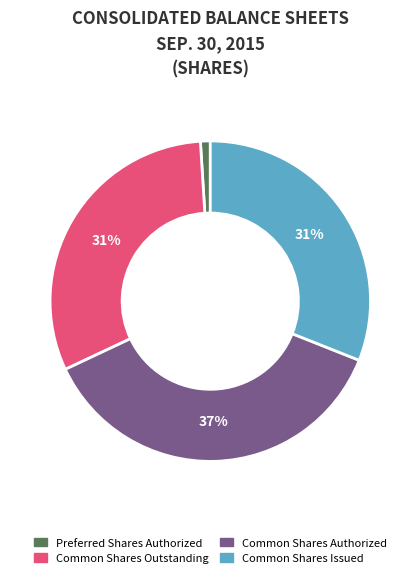

To the nearest percent, what is the average slice percentage?

25%